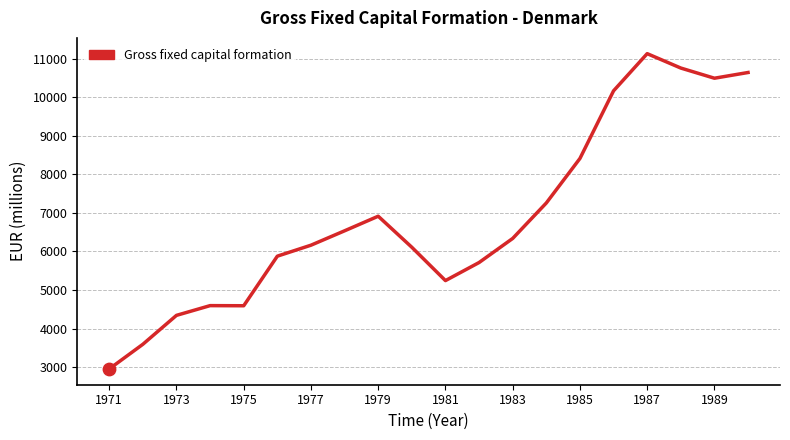

What is the greatest value displayed?

11131.5